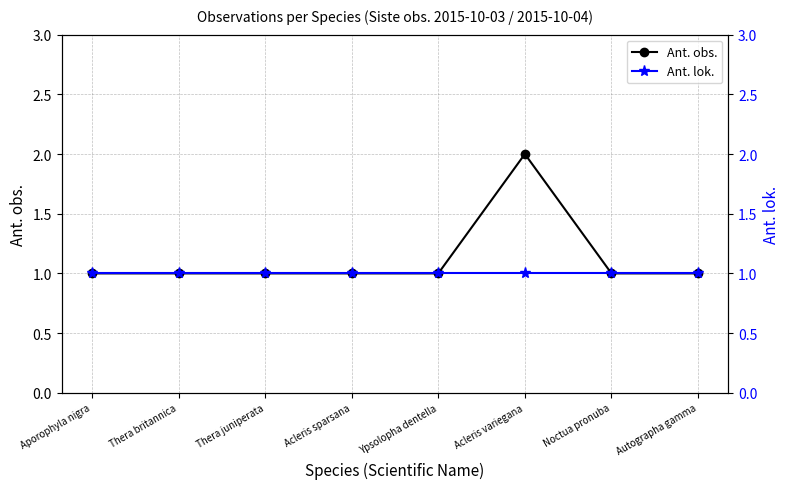

True or false: Ant. lok. has a value of 1 at Acleris sparsana.

False